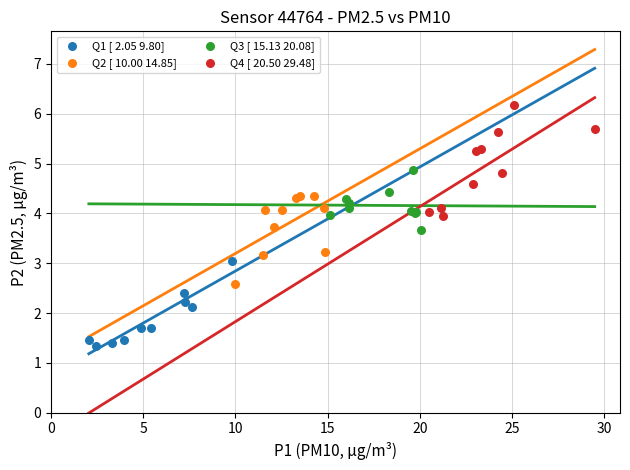

Which series reaches the minimum Y coordinate?

Q1 [ 2.05 9.80]